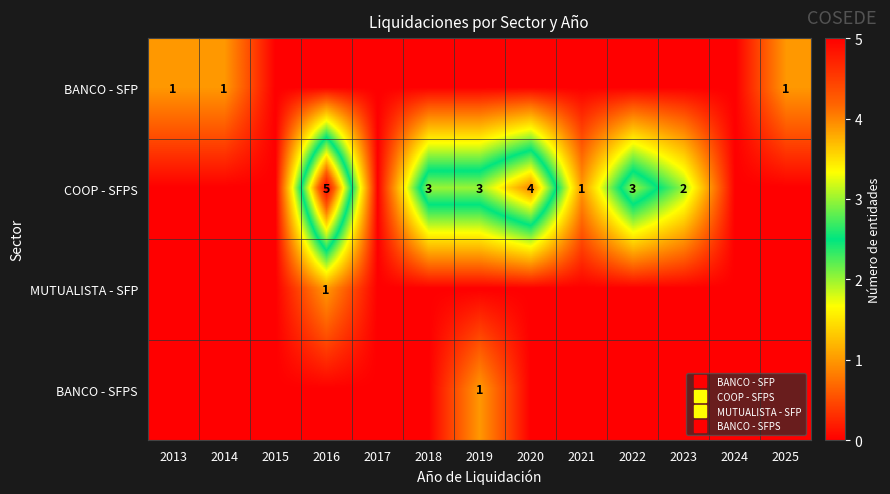

How many data points in COOP - SFPS are above 1?

6